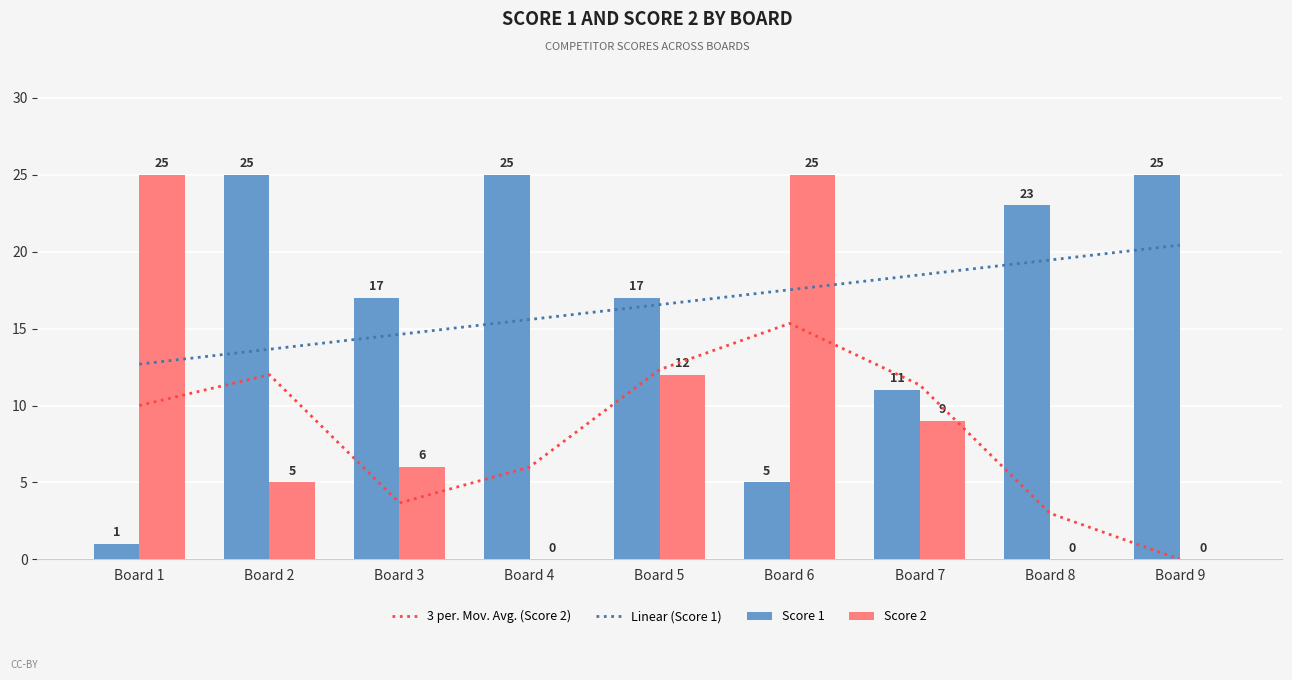

Reading left to right, extract all data points from this chart.

3 per. Mov. Avg. (Score 2): 10.0	12.0	3.7	6.0	12.3	15.3	11.3	3.0	0.0
Linear (Score 1): 12.7	13.7	14.6	15.6	16.6	17.5	18.5	19.5	20.4
Score 1: 1.0	25.0	17.0	25.0	17.0	5.0	11.0	23.0	25.0
Score 2: 25.0	5.0	6.0	0.0	12.0	25.0	9.0	0.0	0.0